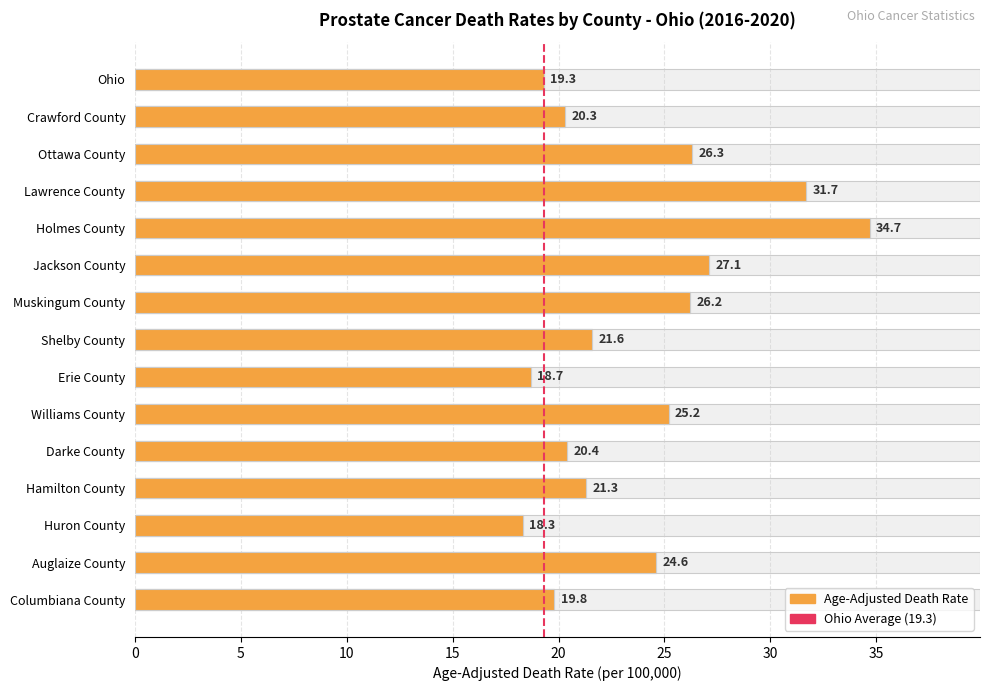

Rank the categories by value from highest to lowest.

Holmes County, Lawrence County, Jackson County, Ottawa County, Muskingum County, Williams County, Auglaize County, Shelby County, Hamilton County, Darke County, Crawford County, Columbiana County, Ohio, Erie County, Huron County